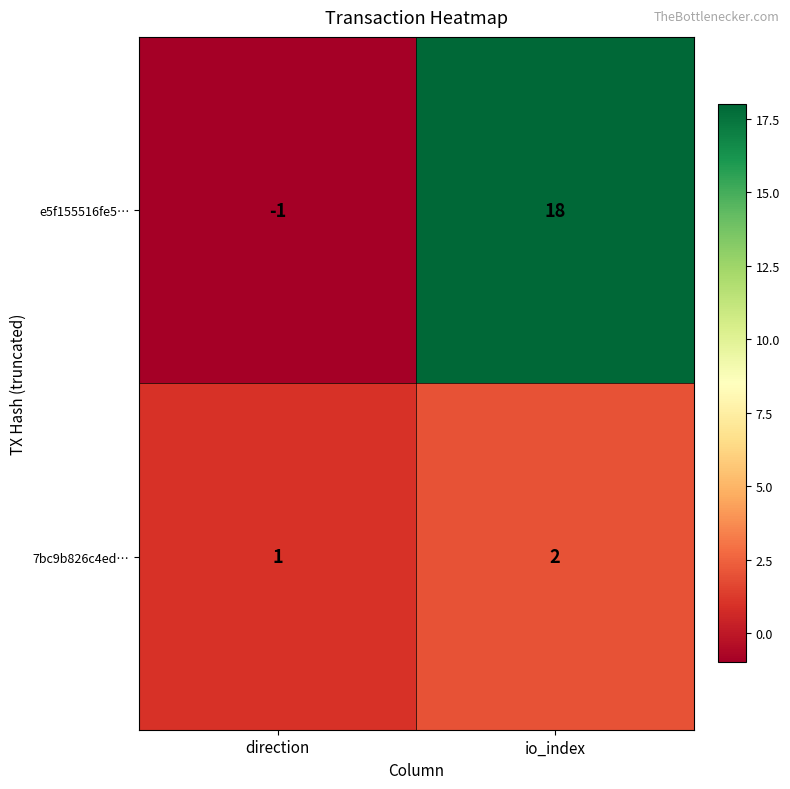

List the series in order of their peak value, lowest first.

7bc9b826c4ed…, e5f155516fe5…